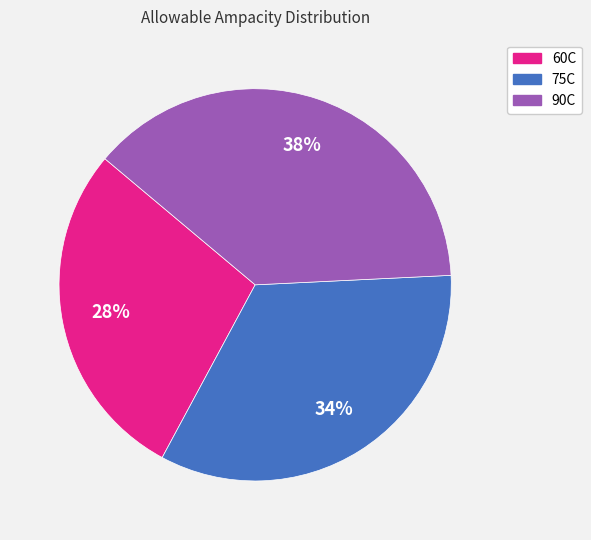

To the nearest percent, what is the difference between the largest and smallest slice percentages?

10%